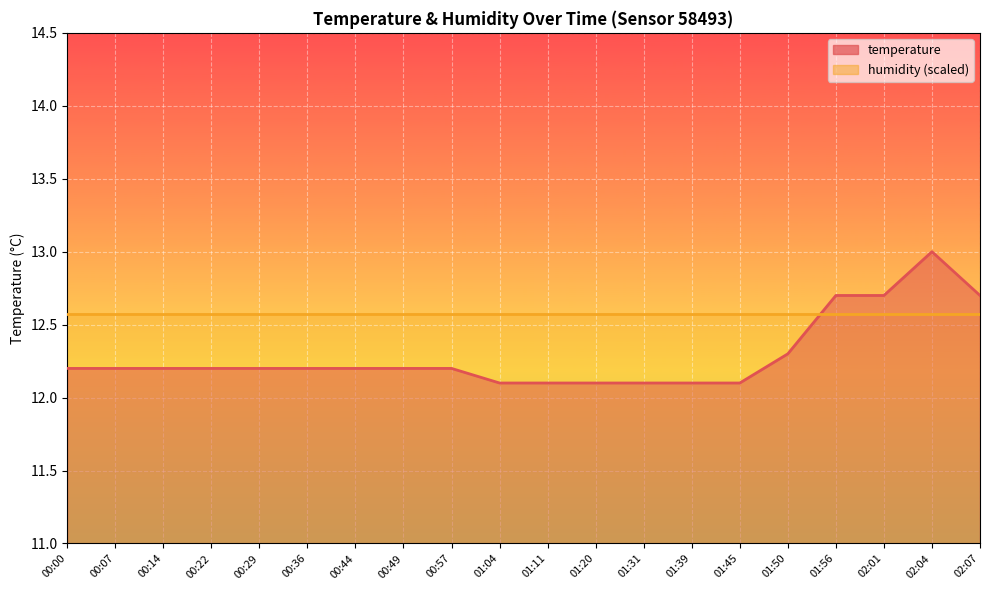

What is the change in value from 01:50 to 01:56?

+0.4